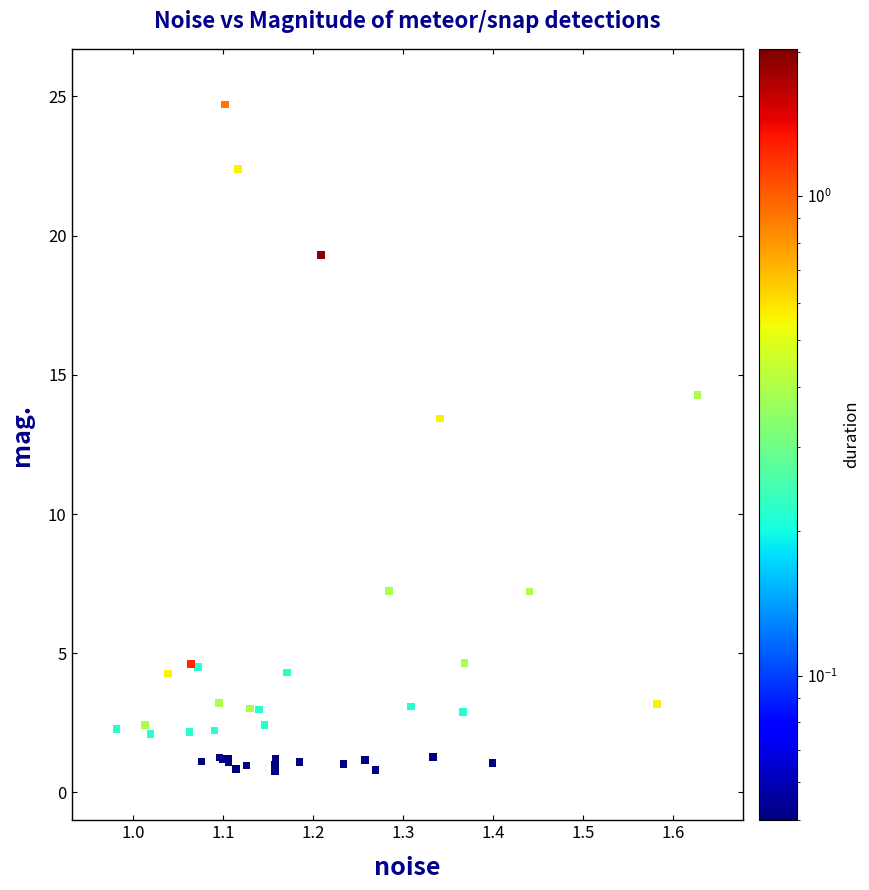

What Y value in the scatter plot is closest to 12?

13.4